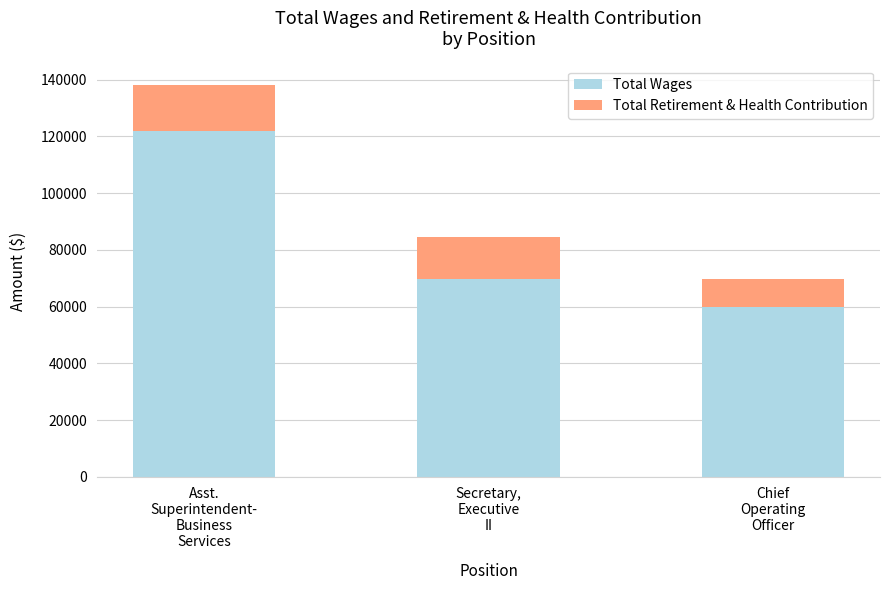

What is the difference between the second highest and minimum values in the Total Wages series?

9871.2